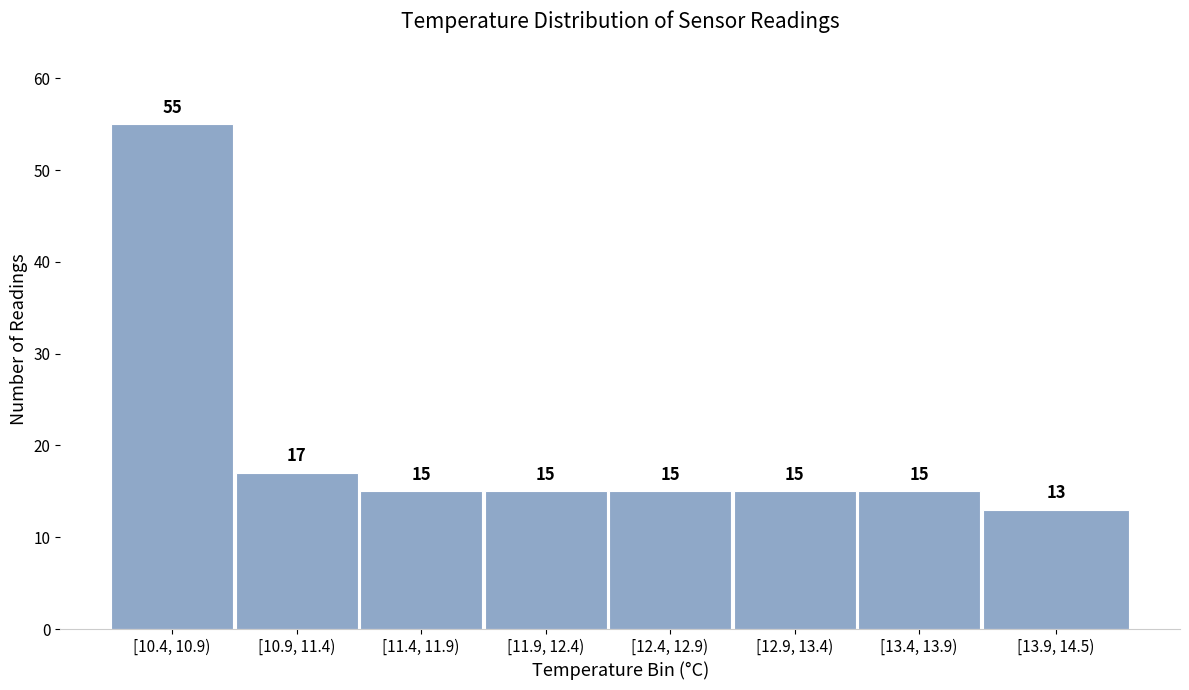

Reading left to right, list all the values displayed in this chart.

[10.4, 10.9)=55	[10.9, 11.4)=17	[11.4, 11.9)=15	[11.9, 12.4)=15	[12.4, 12.9)=15	[12.9, 13.4)=15	[13.4, 13.9)=15	[13.9, 14.5)=13